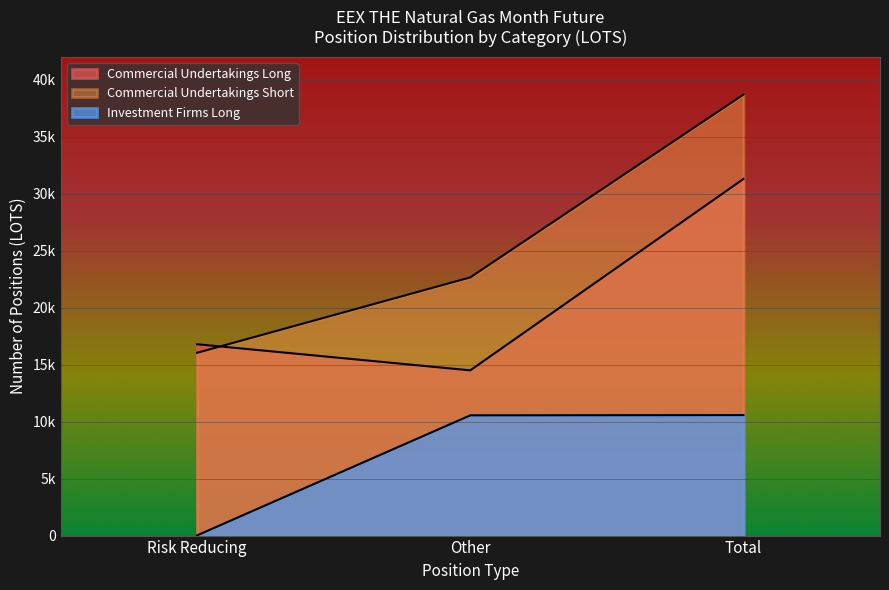

What is the label of the 3rd point from the left?

Total